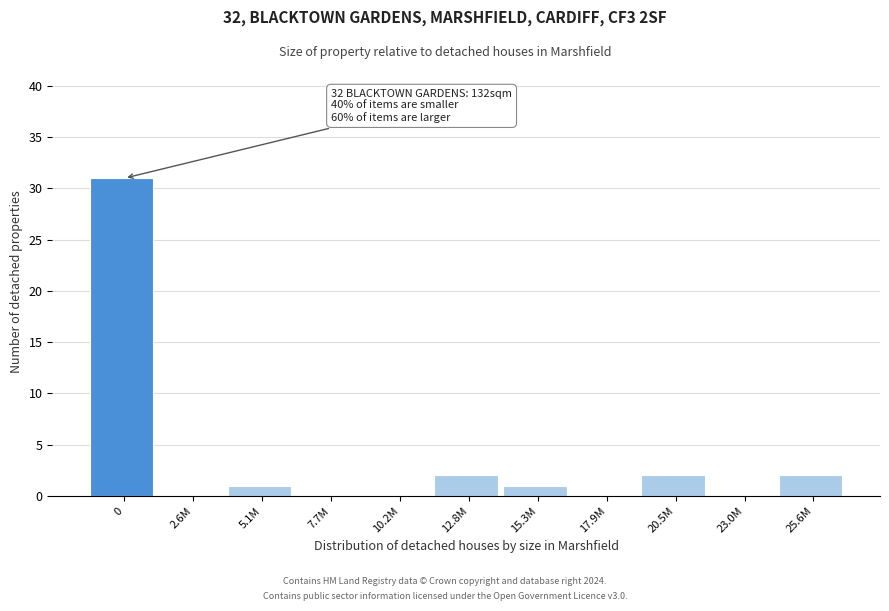

Reading right to left, extract all data points from this chart.

25.6M=2	23.0M=0	20.5M=2	17.9M=0	15.3M=1	12.8M=2	10.2M=0	7.7M=0	5.1M=1	2.6M=0	0=31